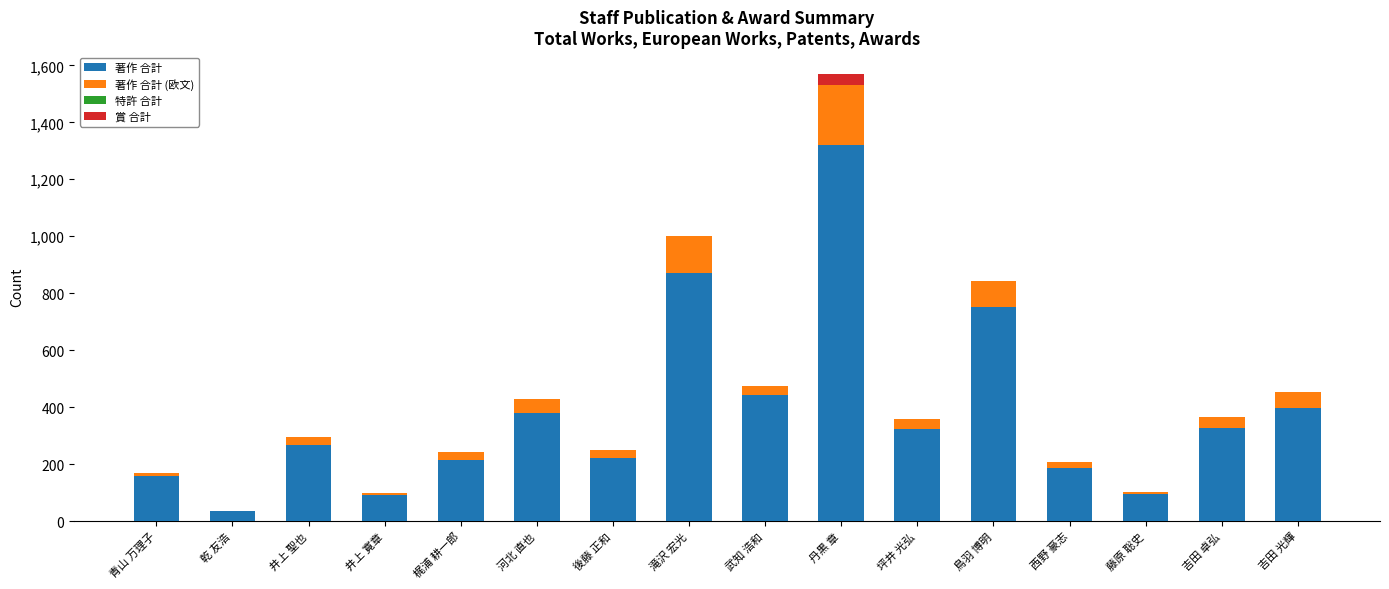

What is the total value across all series at 滝沢 宏光?

1001